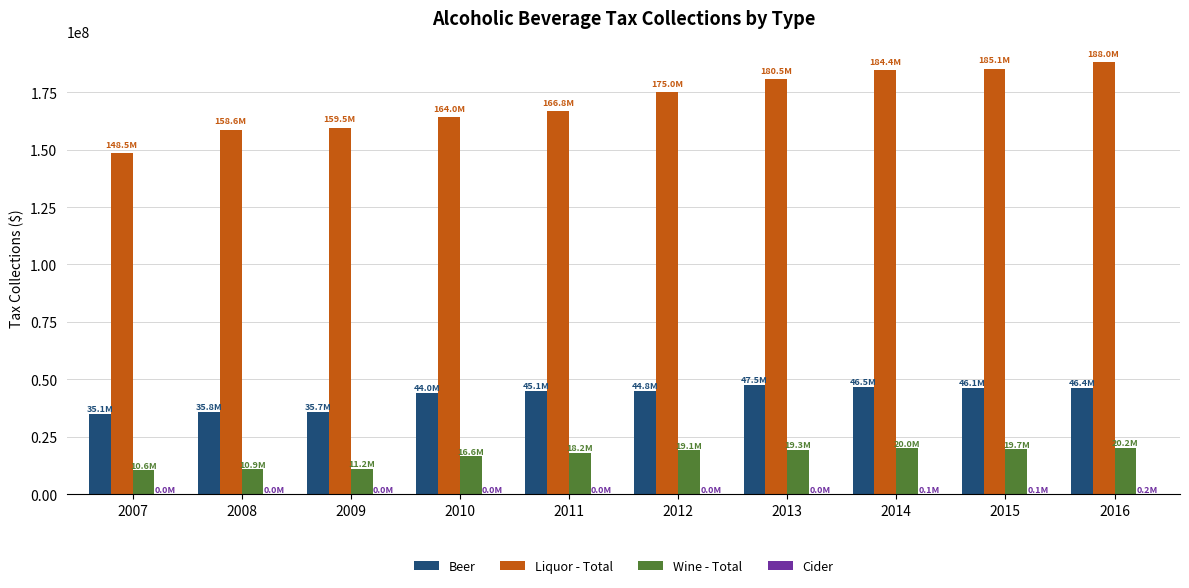

What is the greatest value displayed?

187979230.1